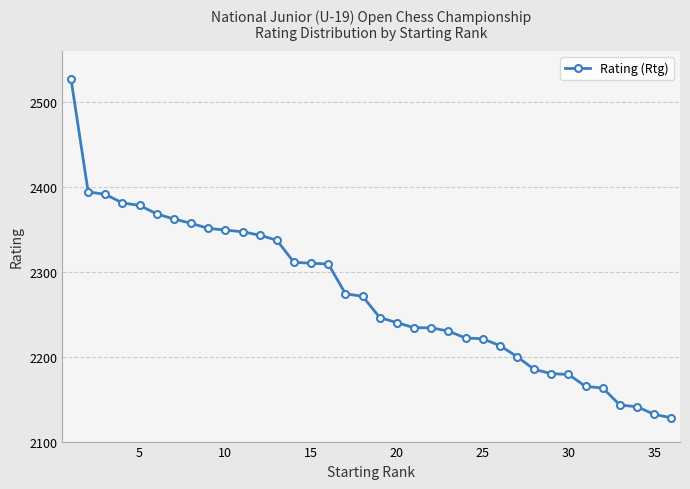

What is the greatest value displayed?

2527